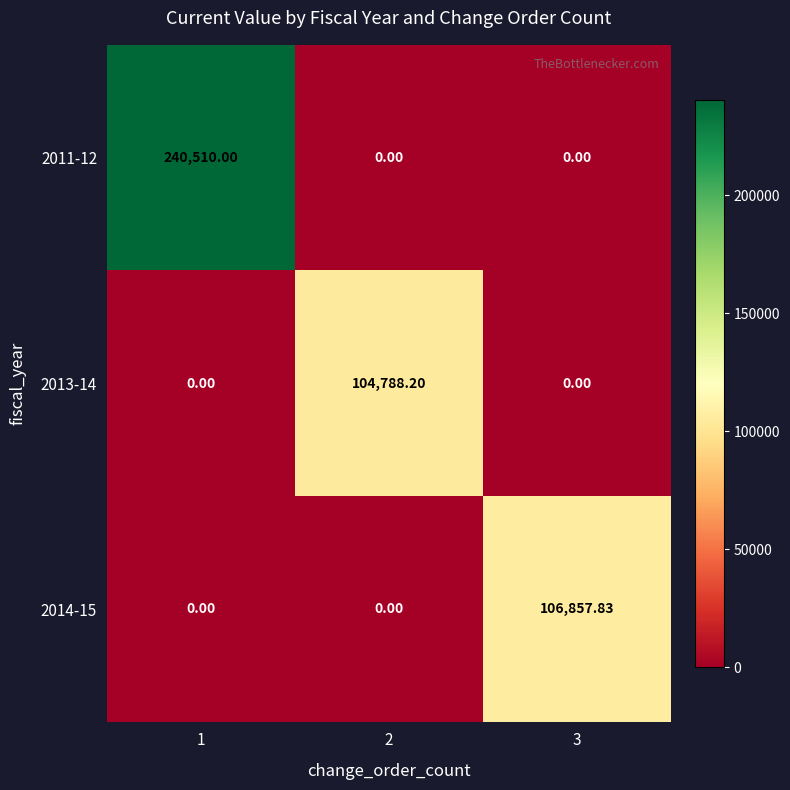

What is the difference between the highest and lowest values at 2?

104788.2